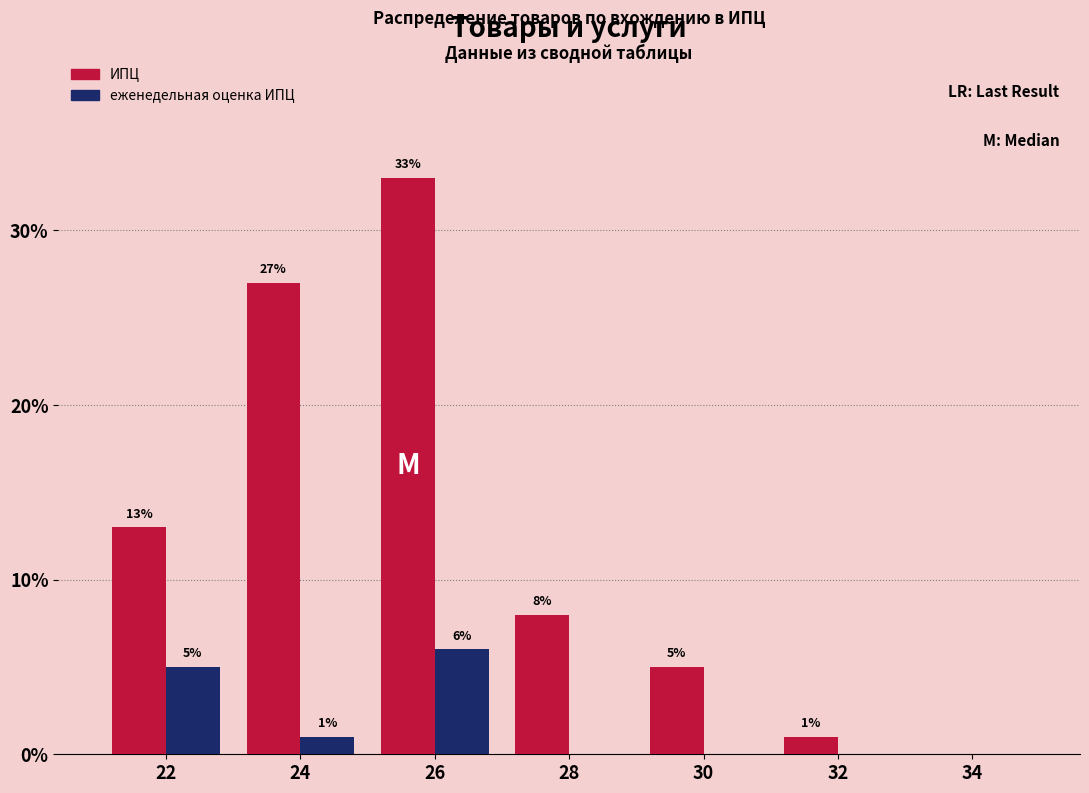

Reading right to left, list all the values displayed in this chart.

ИПЦ: 34=0	32=1	30=5	28=8	26=33	24=27	22=13
еженедельная оценка ИПЦ: 34=0	32=0	30=0	28=0	26=6	24=1	22=5